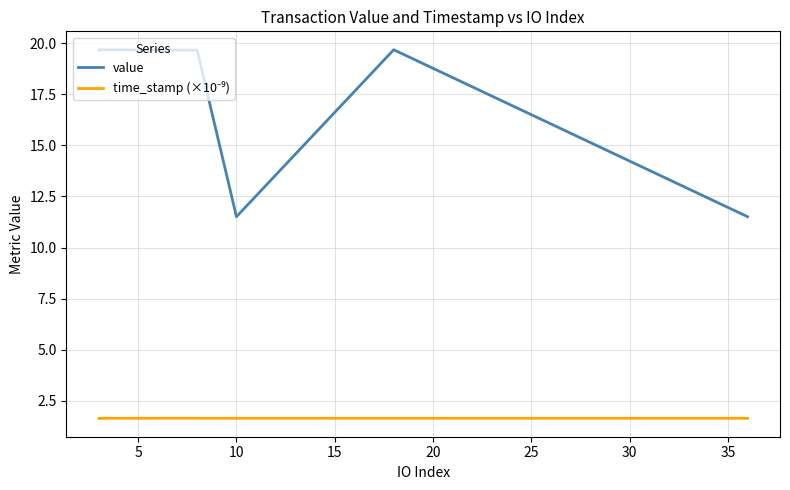

True or false: value and time_stamp (×10⁻⁹) cross at least once.

False